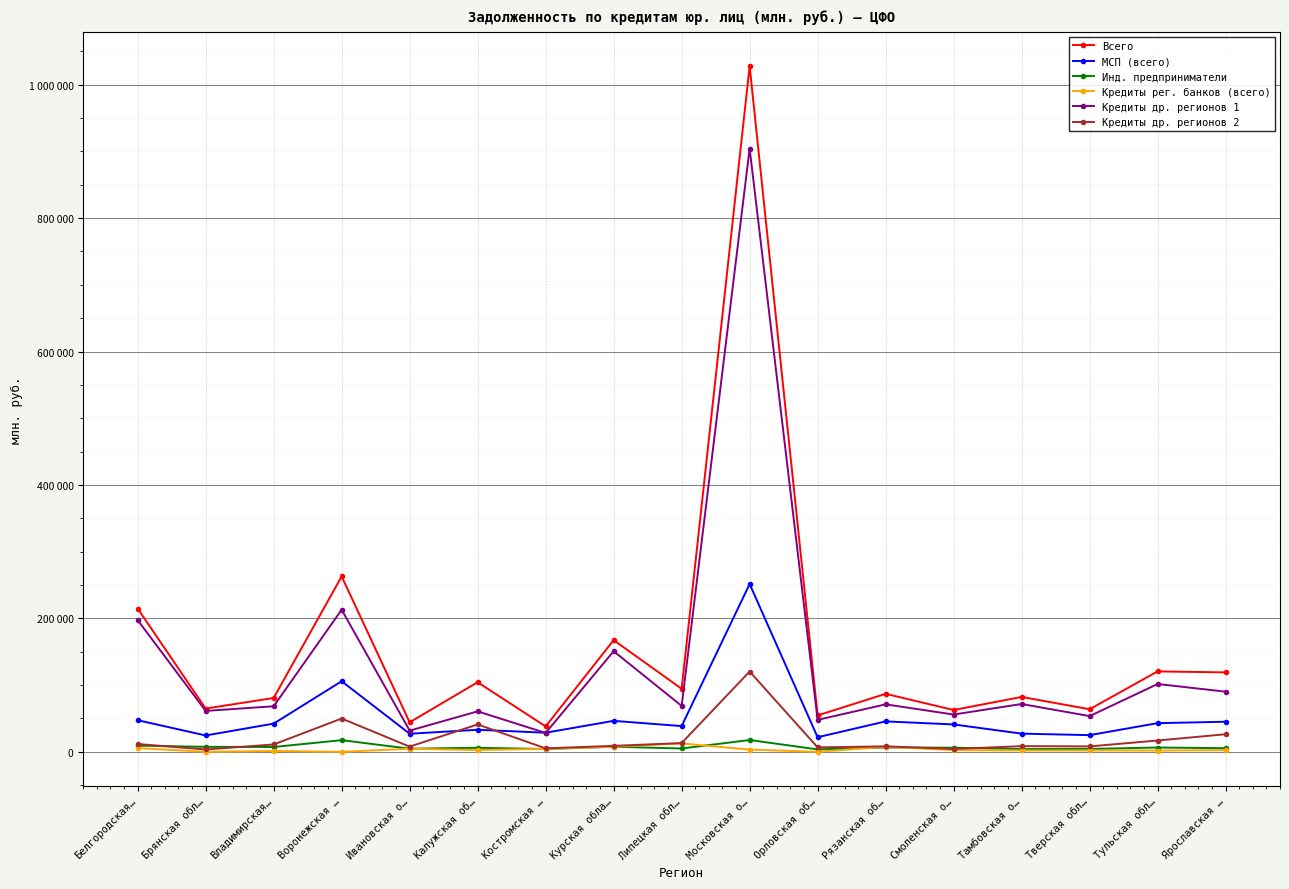

What are all the series names shown in the legend?

Всего, МСП (всего), Инд. предприниматели, Кредиты рег. банков (всего), Кредиты др. регионов 1, Кредиты др. регионов 2